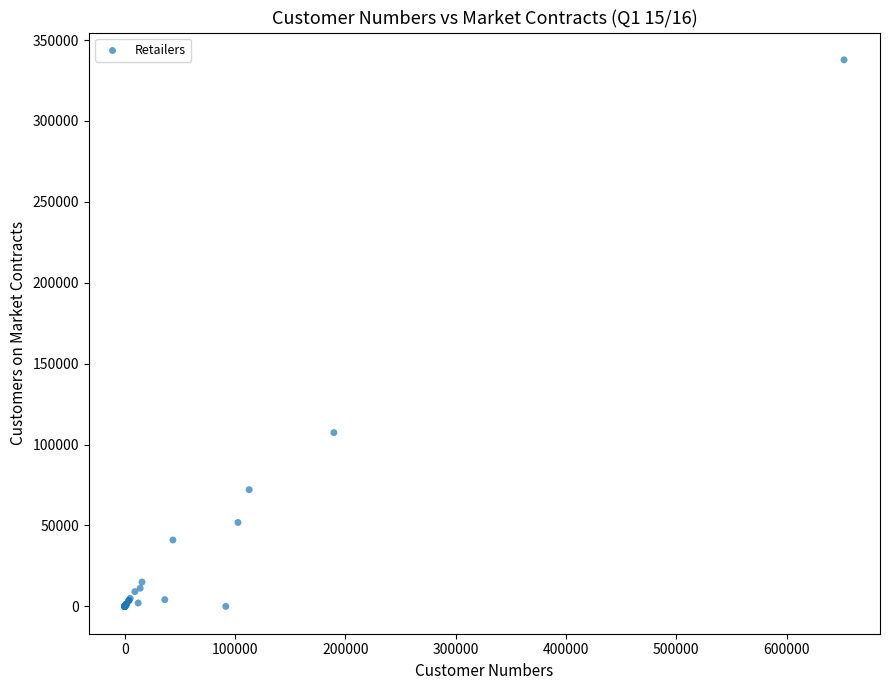

What Y value in the scatter plot is closest to 168875?

107406